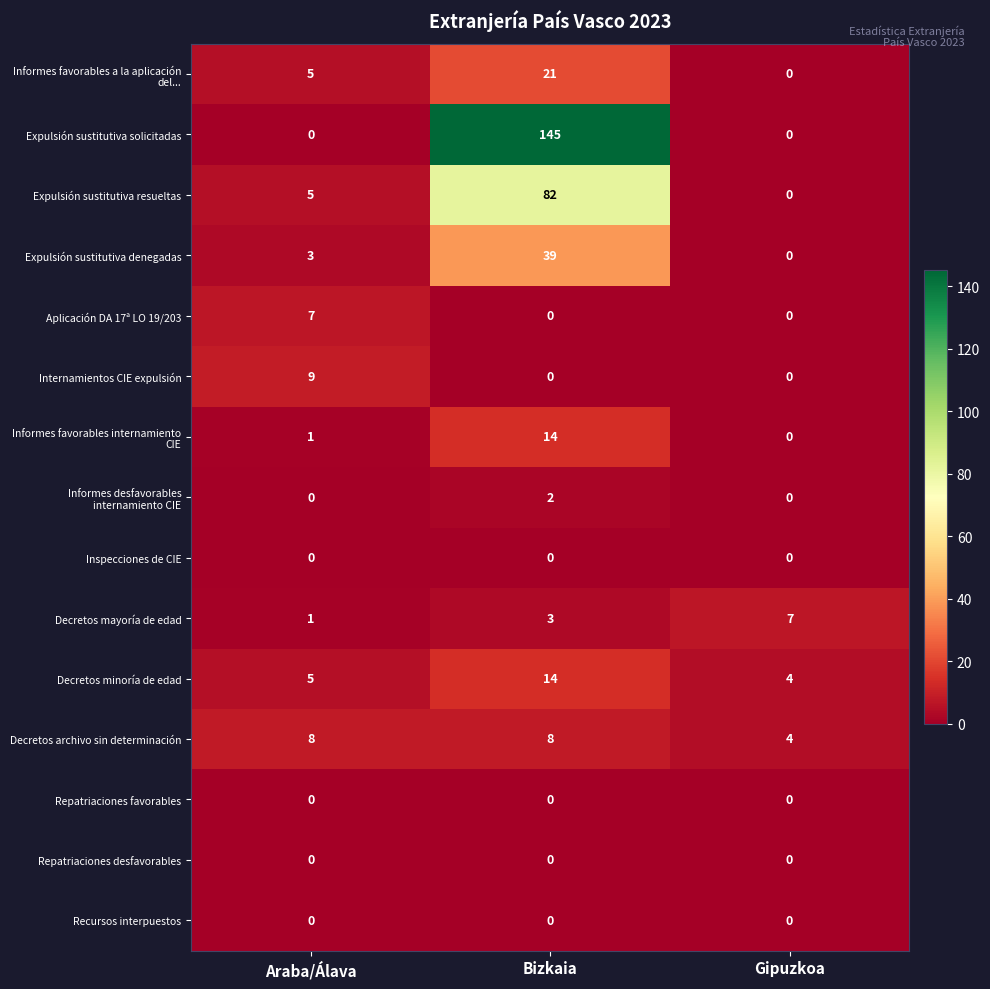

How many categories are shown in the chart?

3